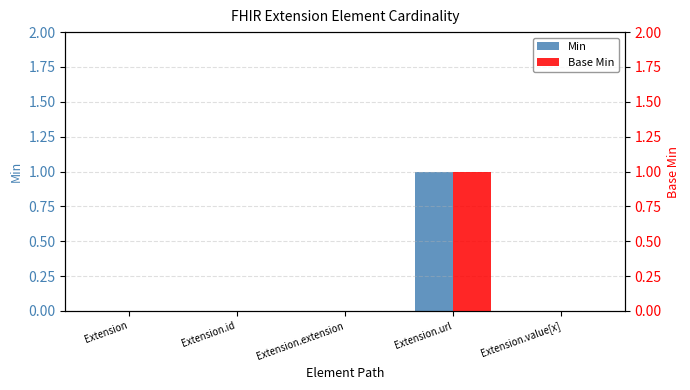

What is the sum of all Min values?

1